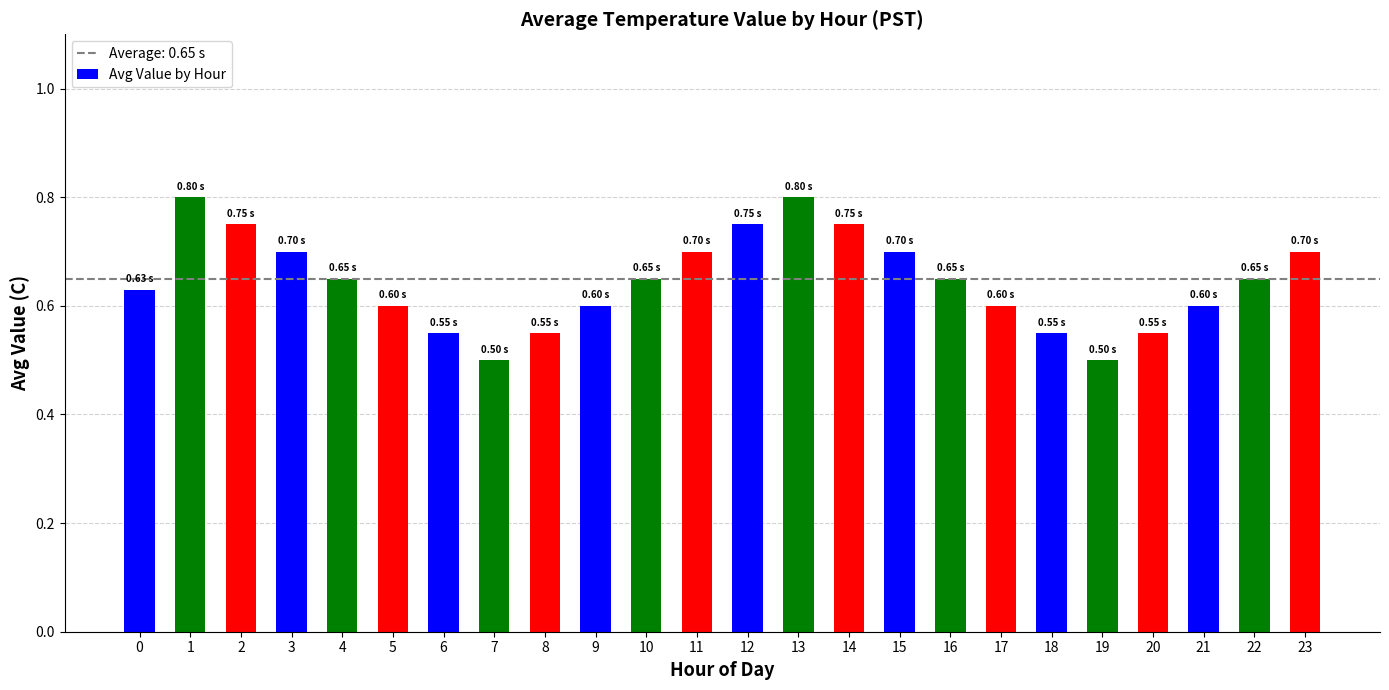

The value at 20 is 0.6. True or false?

True